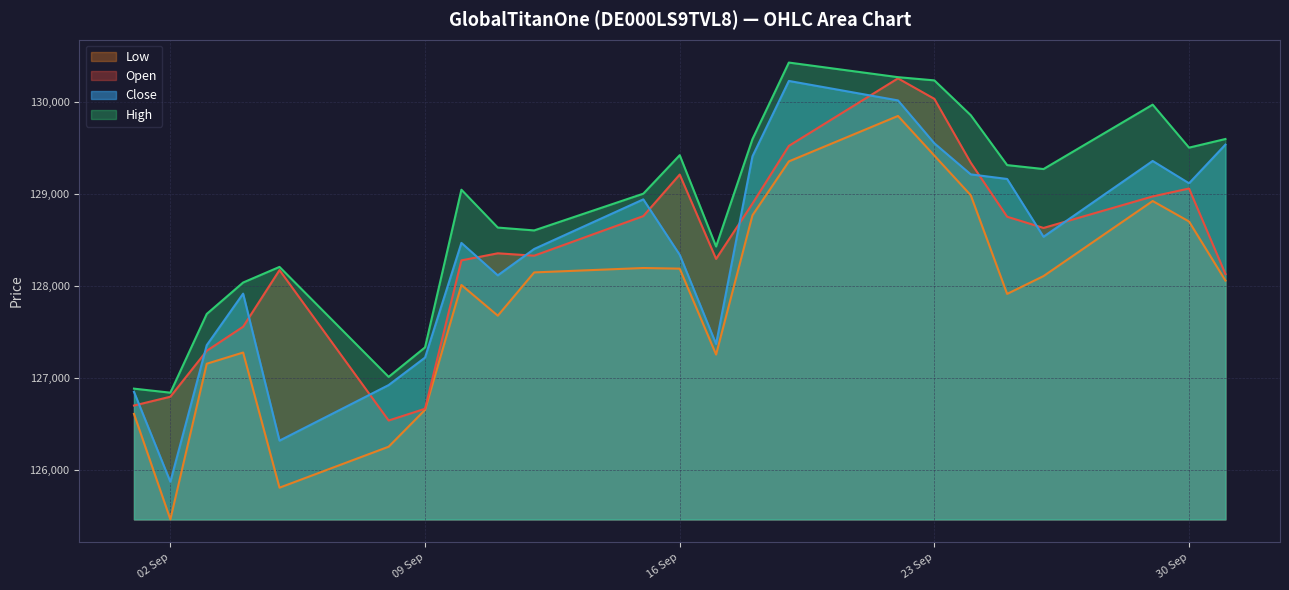

How many distinct data groups are displayed?

4